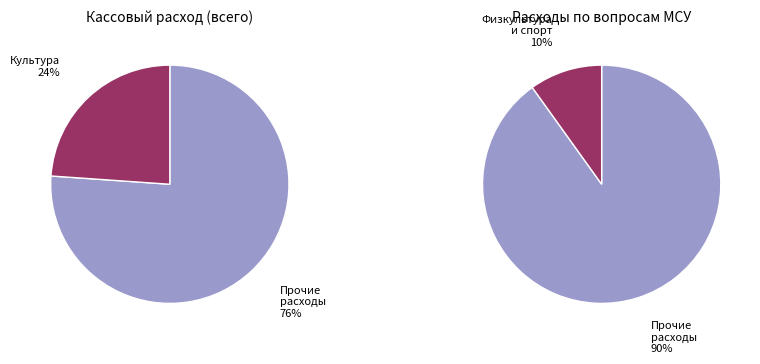

True or false: Образование accounts for 0% of the total.

True